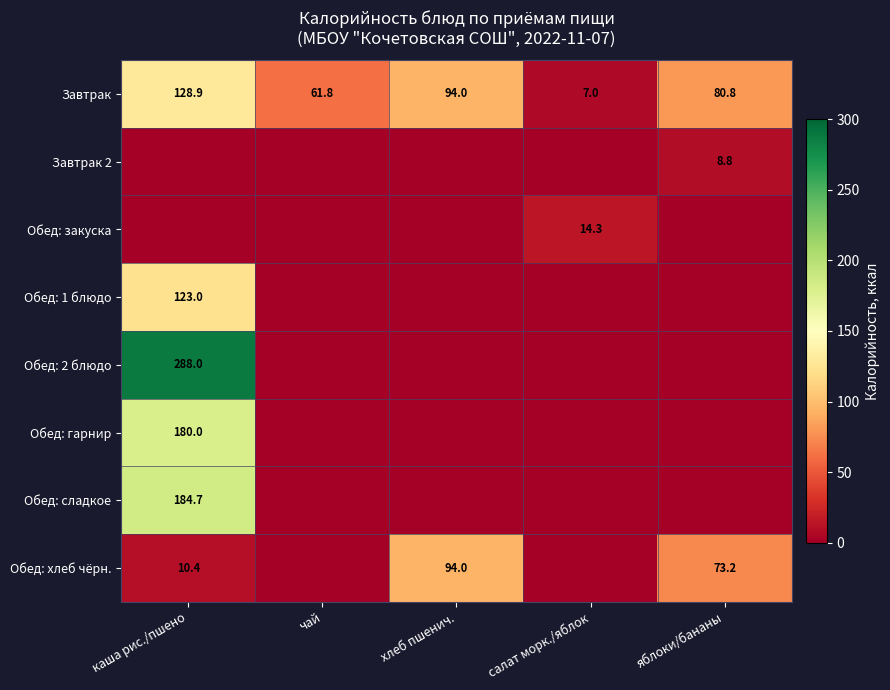

True or false: Обед: 2 блюдо has a value of 191.7 at каша рис./пшено.

False